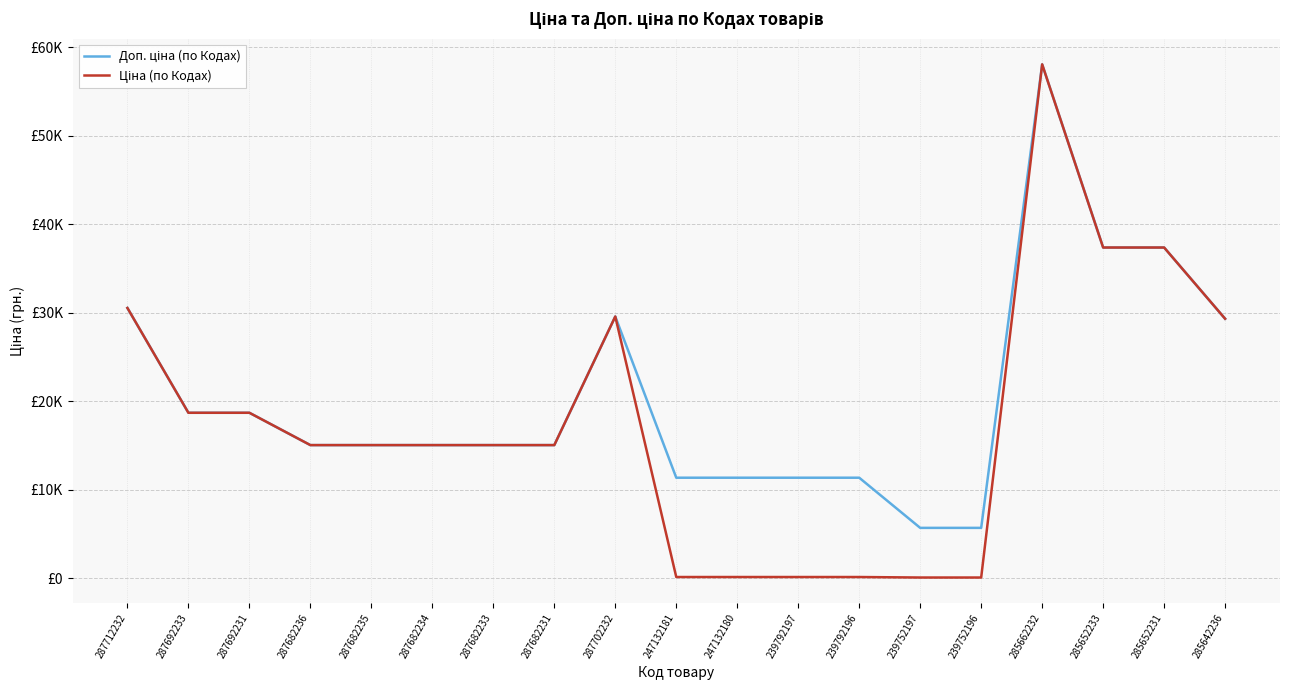

Is this an area chart (filled region under the line)?

No